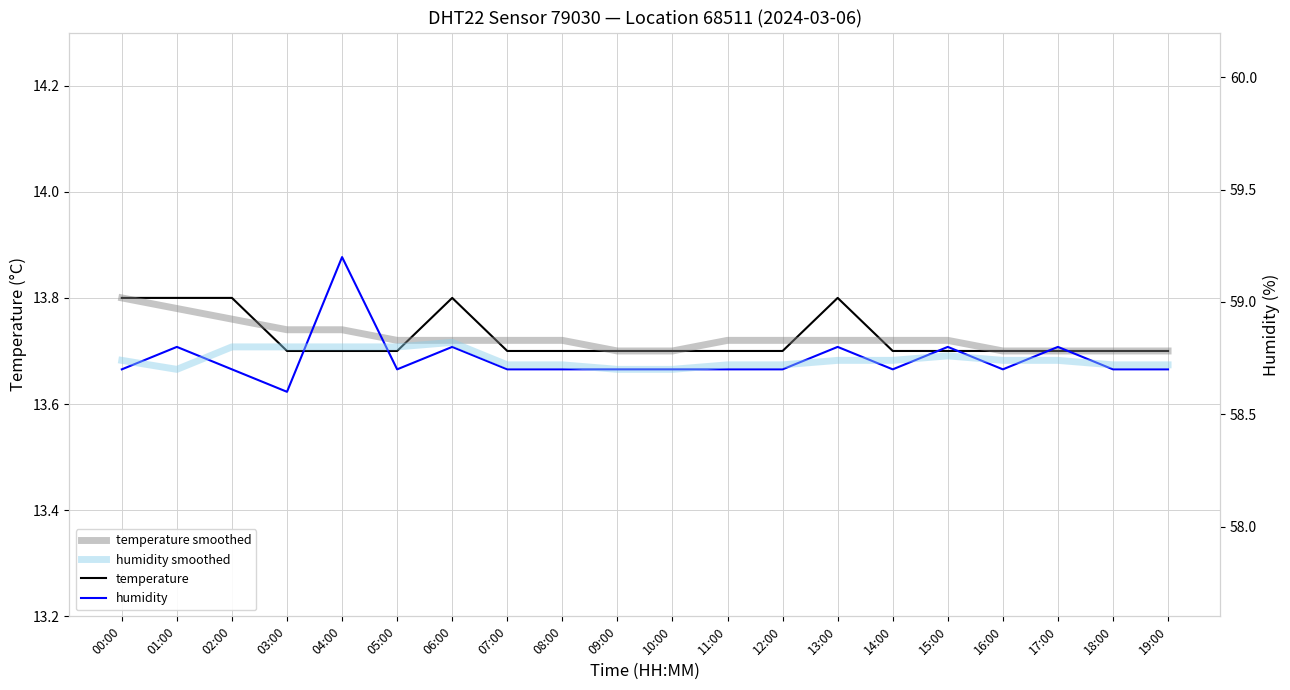

Where is humidity nearest to the value 58?

03:00